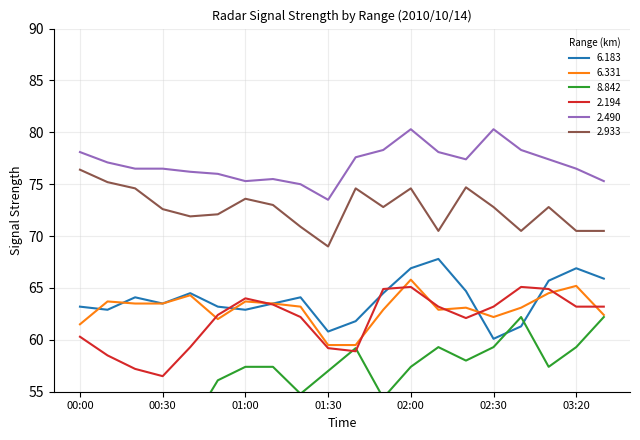

Is the value of 2.194 at 00:00 greater than the value of 6.331 at 03:30?

No